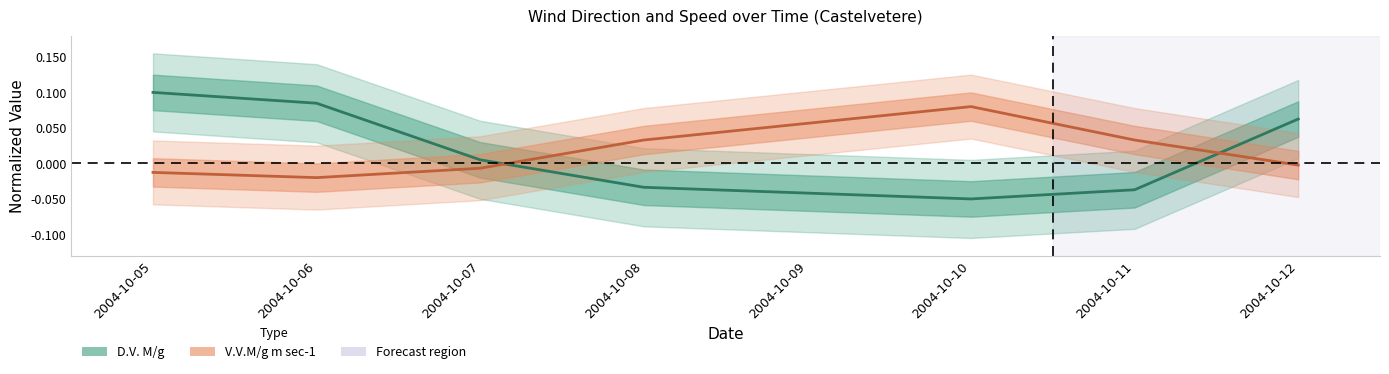

At 2004-10-12, list the series in order from largest to smallest.

D.V. M/g, V.V.M/g m sec-1